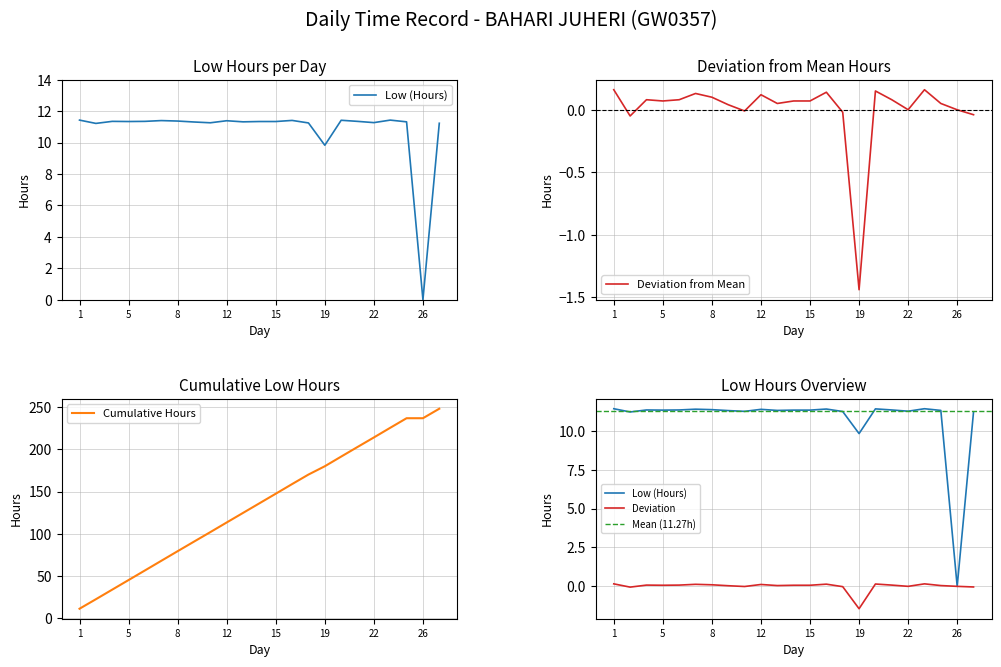

What is the average value?

10.8